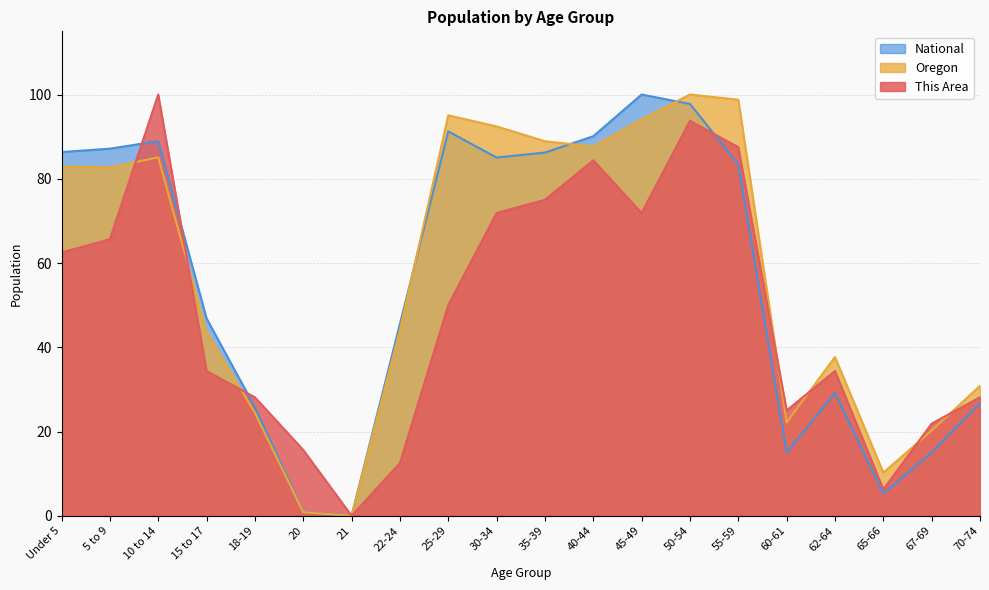

What is the value of the Oregon point at the 9th from the left?

95.1